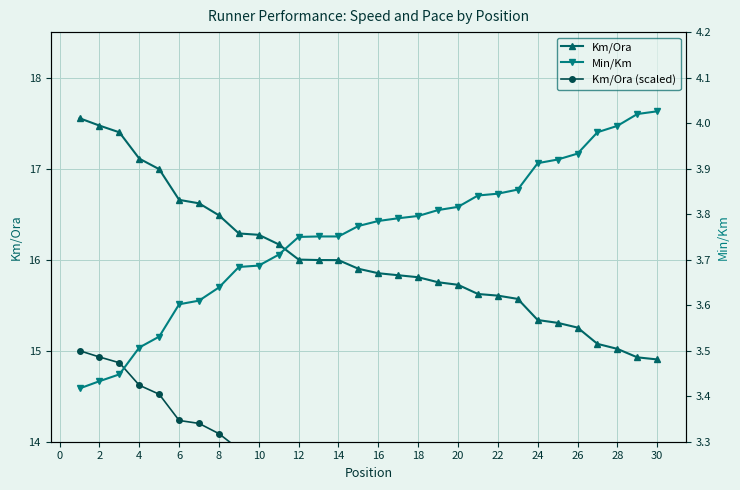

What are all the series names shown in the legend?

Km/Ora, Km/Ora (scaled), Min/Km